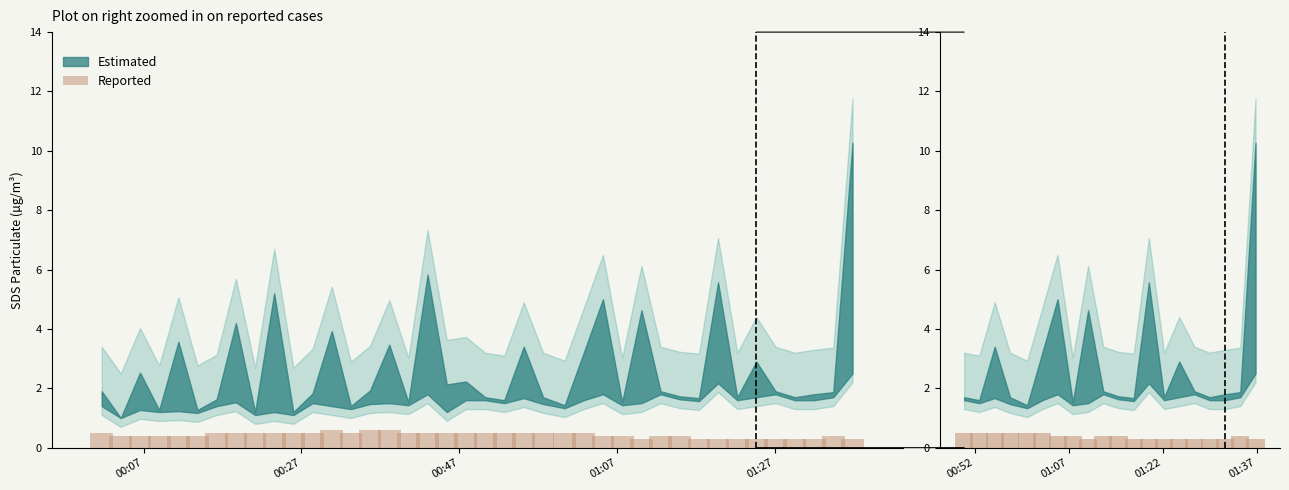

What is the value of the 5th bar from the left?

0.5